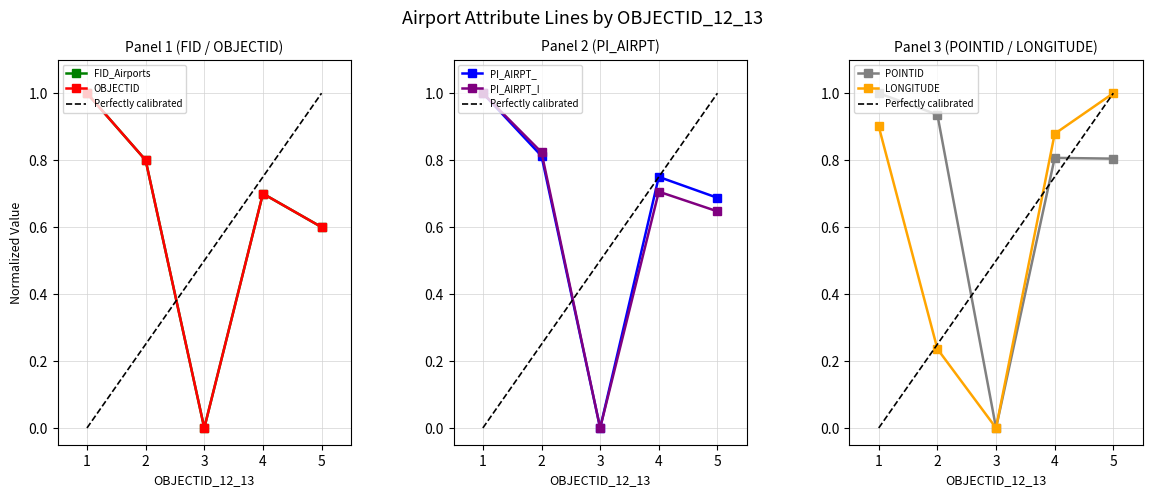

At which category is the sum across all series the highest?

1